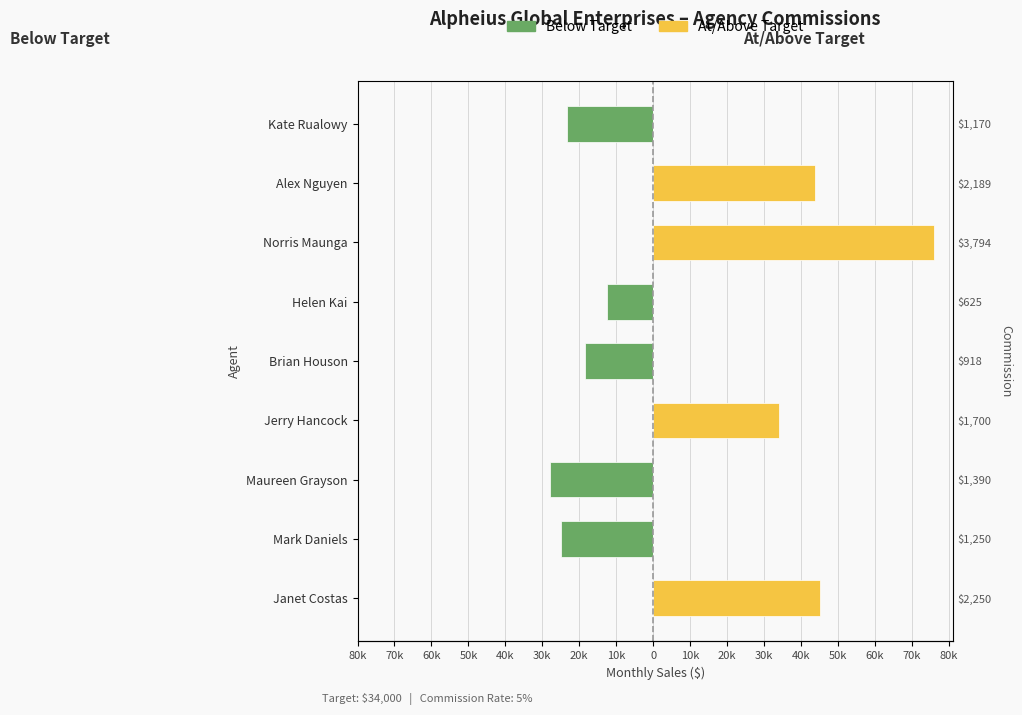

Which series has the largest range (max minus min)?

At/Above Target